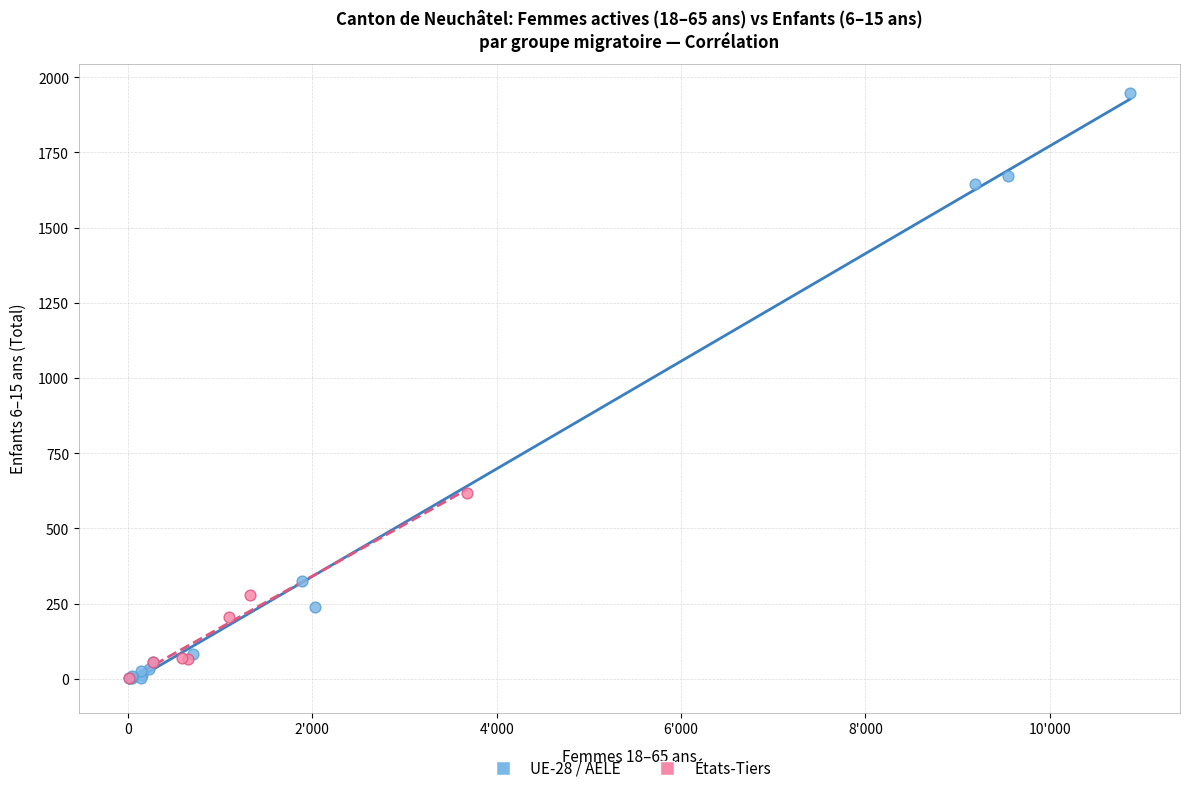

Which series has the widest spread of Y values?

UE-28 / AELE